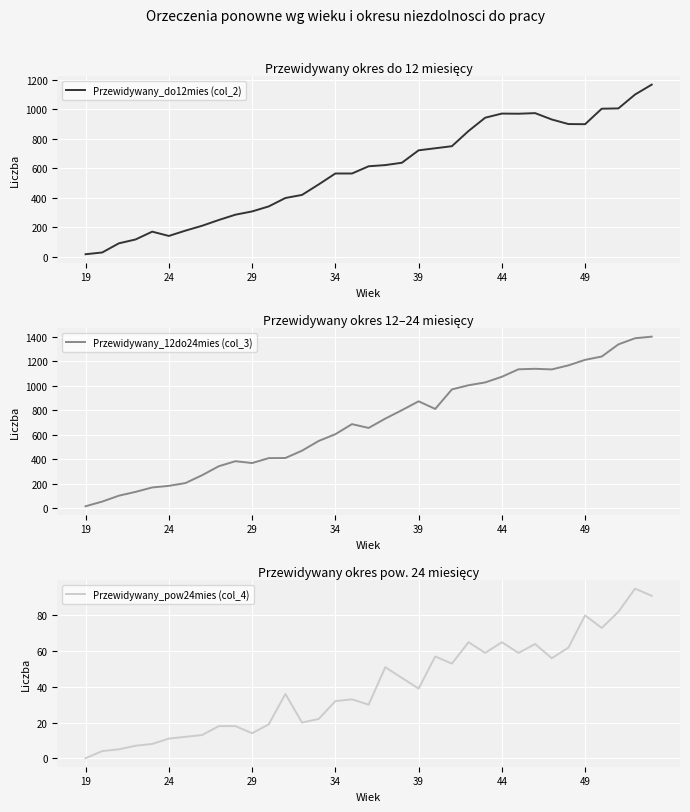

The Przewidywany_12do24mies (col_3) series shows 1132 at 28. True or false?

True